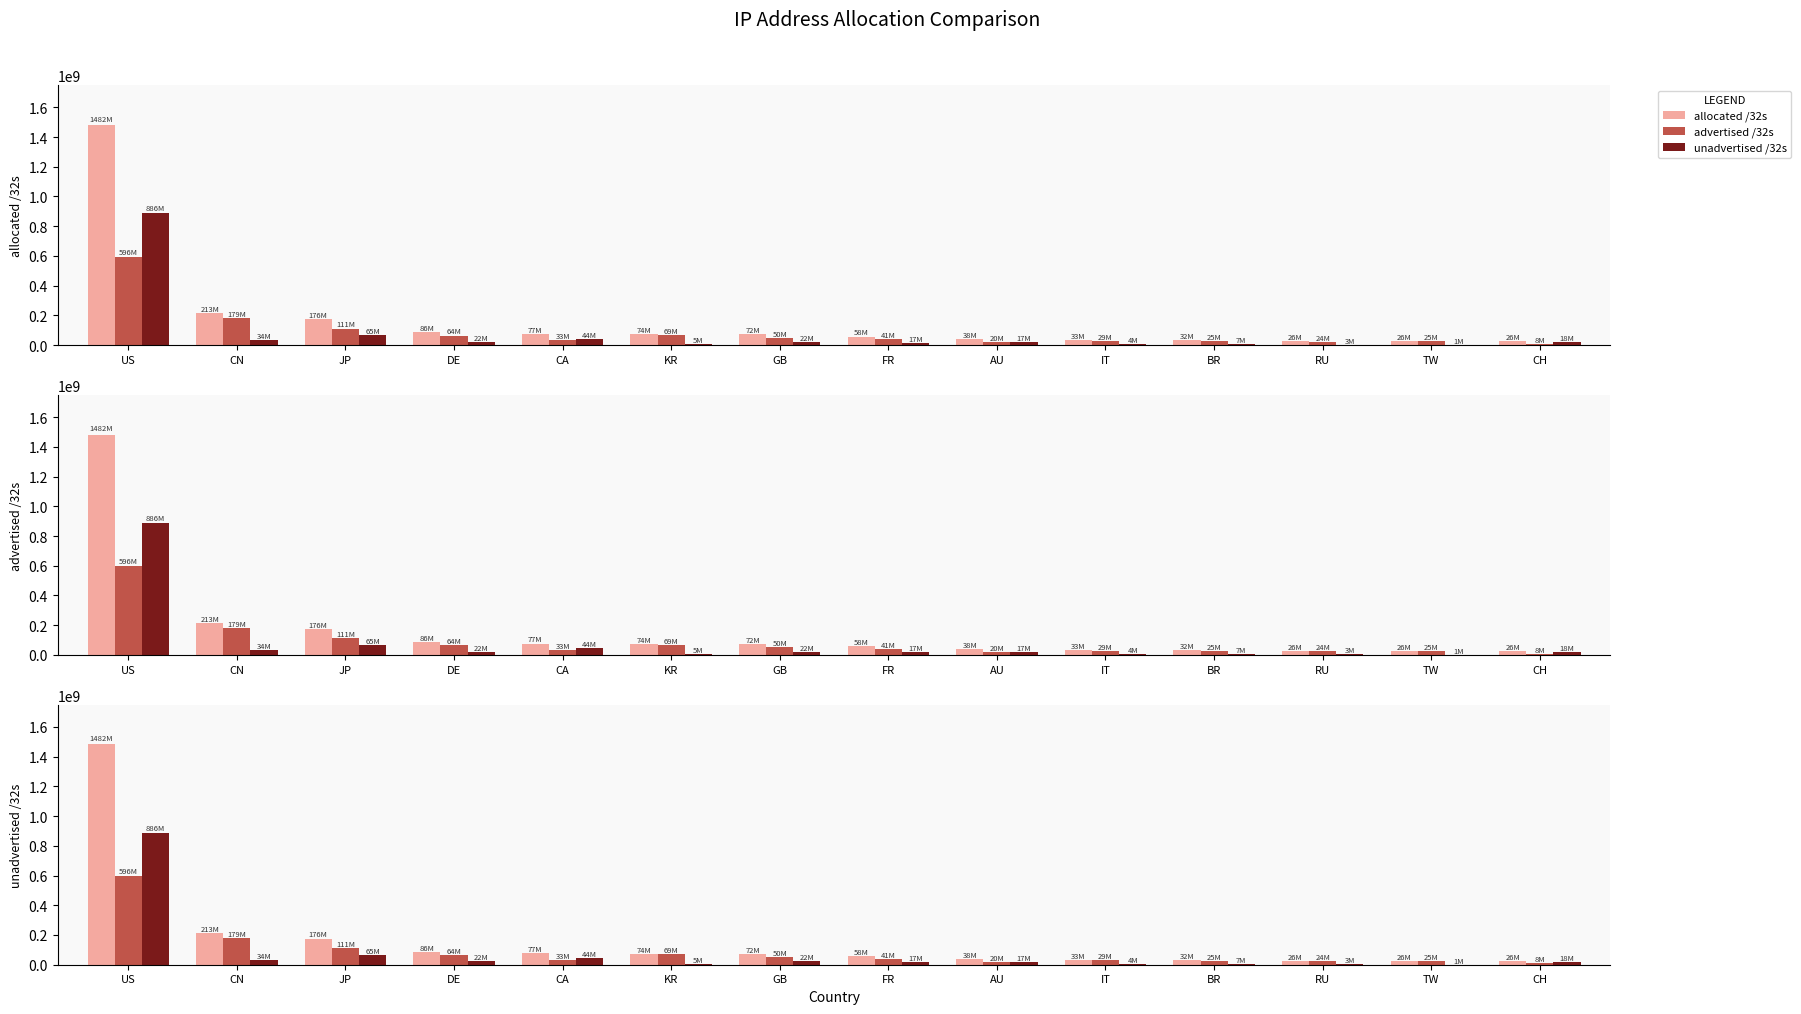

True or false: unadvertised /32s has a value of 64796659 at JP.

True